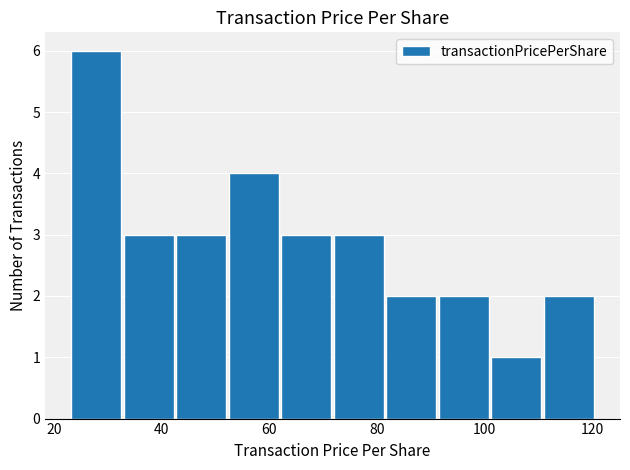

Which range on the x-axis has the tallest bar?

22 to 32